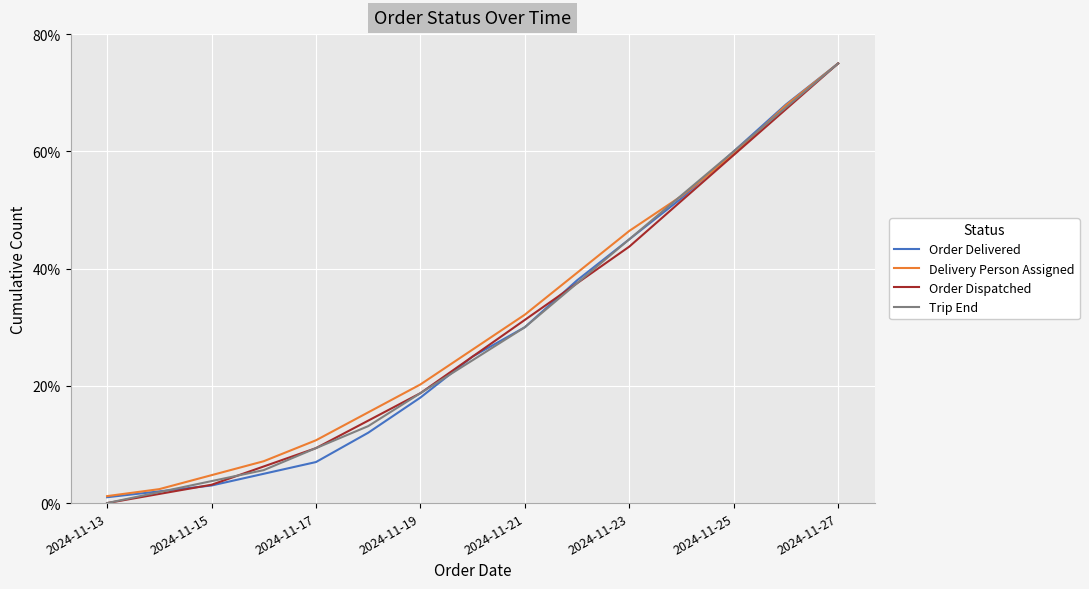

Between 2024-11-13 and 2024-11-23, which series saw the biggest shift?

Delivery Person Assigned